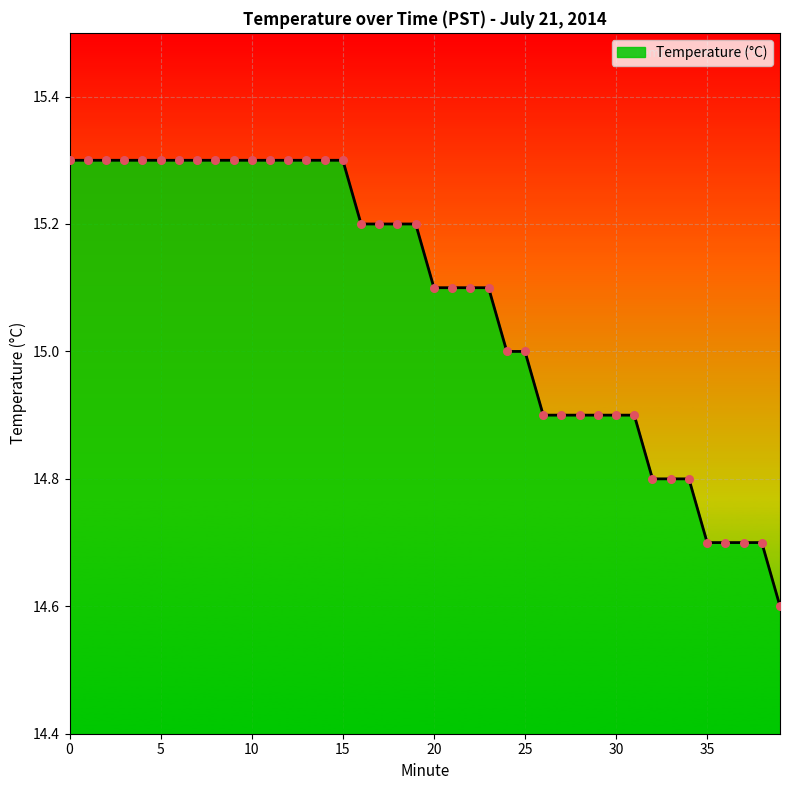

What is the difference between the maximum and minimum values?

0.7